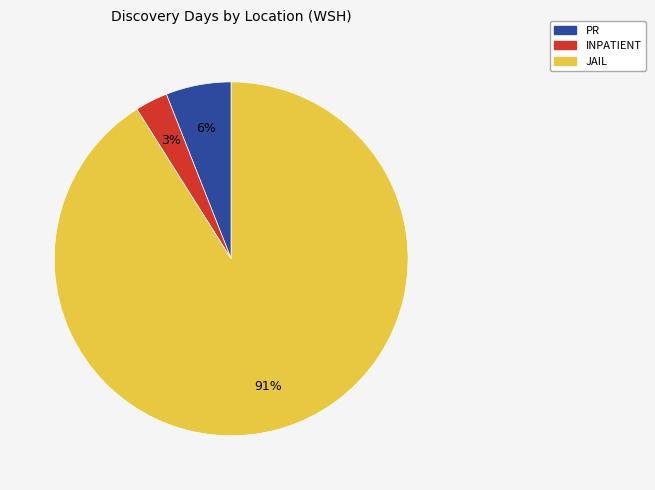

To the nearest percent, what is the average slice percentage?

33%